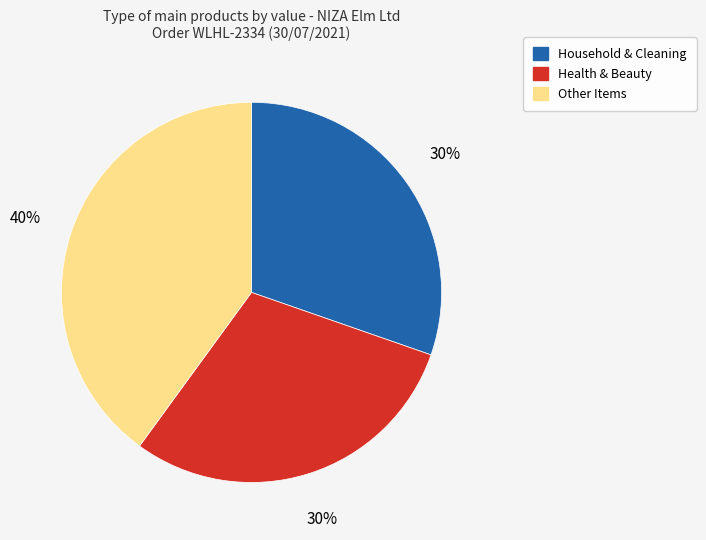

To the nearest percent, what is the difference between the largest and smallest slice percentages?

10%